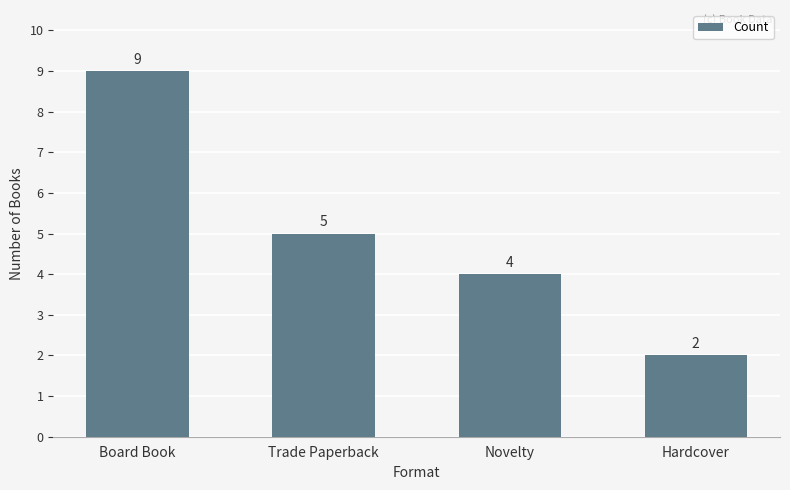

What is the difference between the values at Hardcover and Trade Paperback?

3